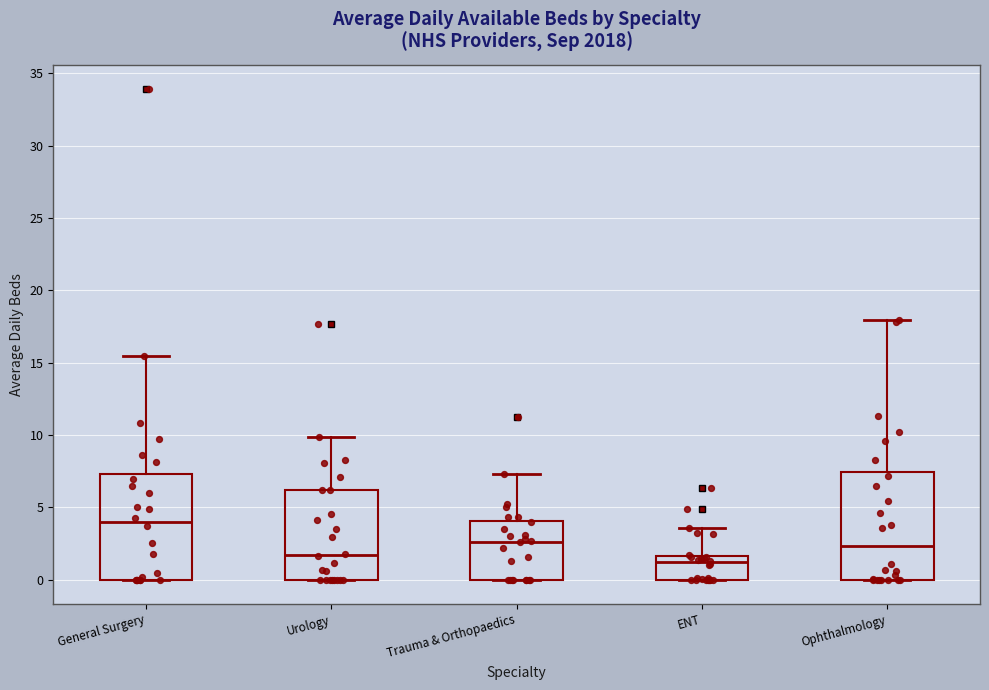

Reading left to right, transcribe this box plot: for each box, give where its median line is, the range the box spans, and where its two whiskers end, as read against the y-axis. The values are not printed on the chart, so give them approximately, as read against the axis.

General Surgery: median 4.0, box 0.0 to 7.5, whiskers 0.0 to 15.5
Urology: median 1.5, box 0.0 to 6.0, whiskers 0.0 to 10.0
Trauma & Orthopaedics: median 2.5, box 0.0 to 4.0, whiskers 0.0 to 7.5
ENT: median 1.0, box 0.0 to 1.5, whiskers 0.0 to 3.5
Ophthalmology: median 2.5, box 0.0 to 7.5, whiskers 0.0 to 18.0